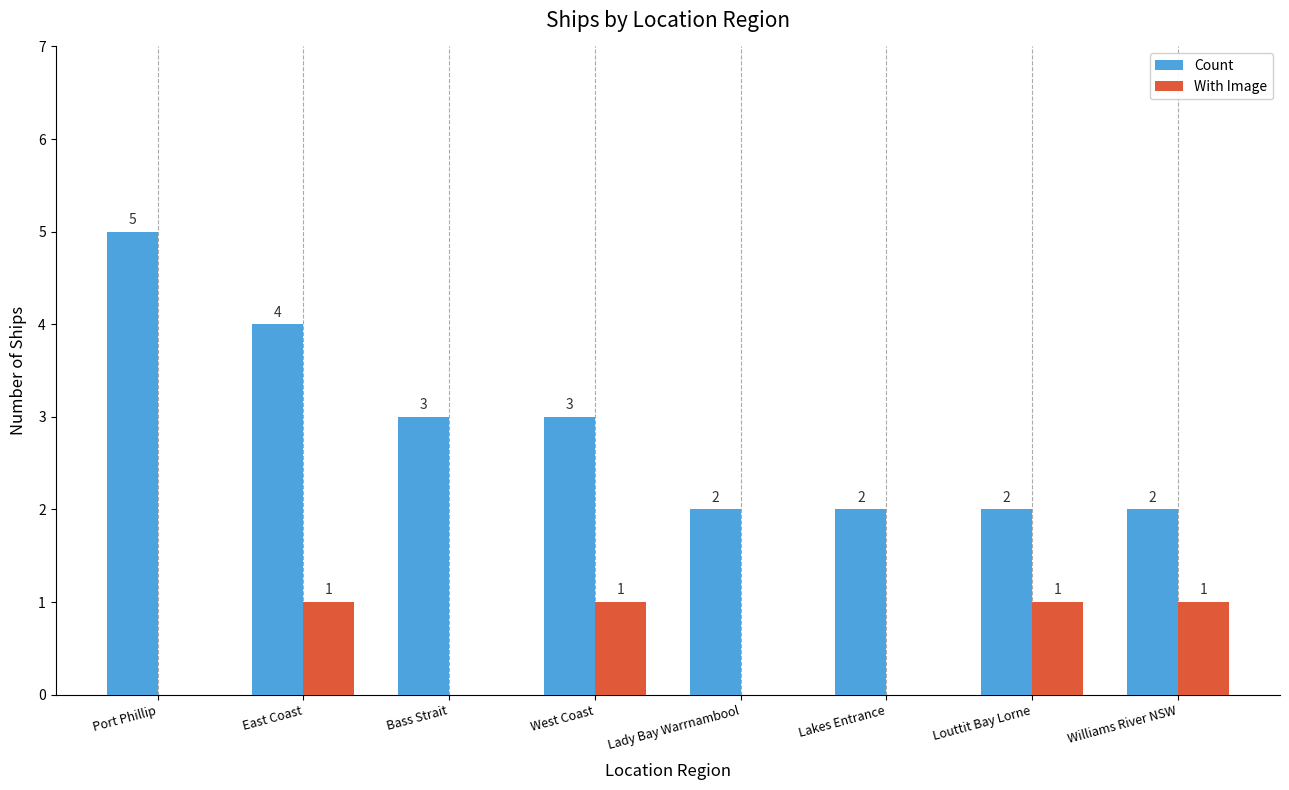

What are all the series names shown in the legend?

Count, With Image